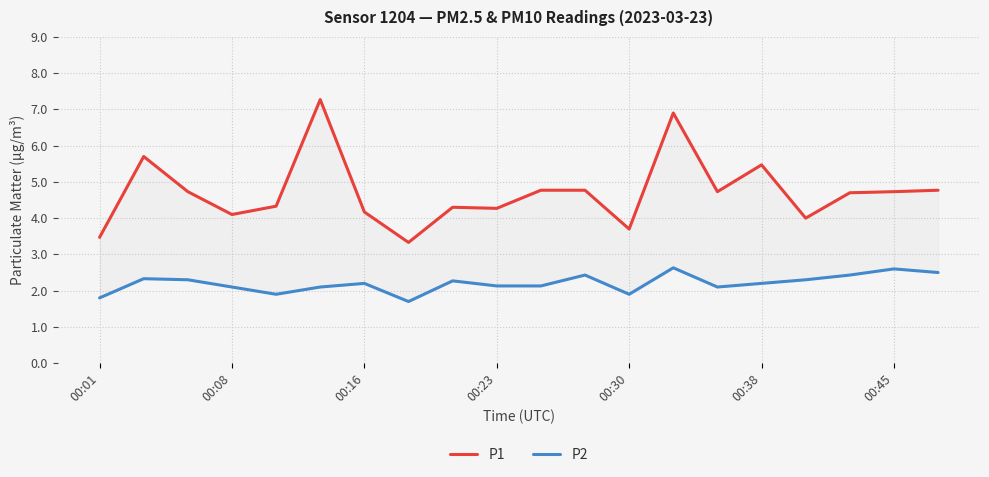

What is the difference between the maximum and second lowest values in the P2 series?

0.8